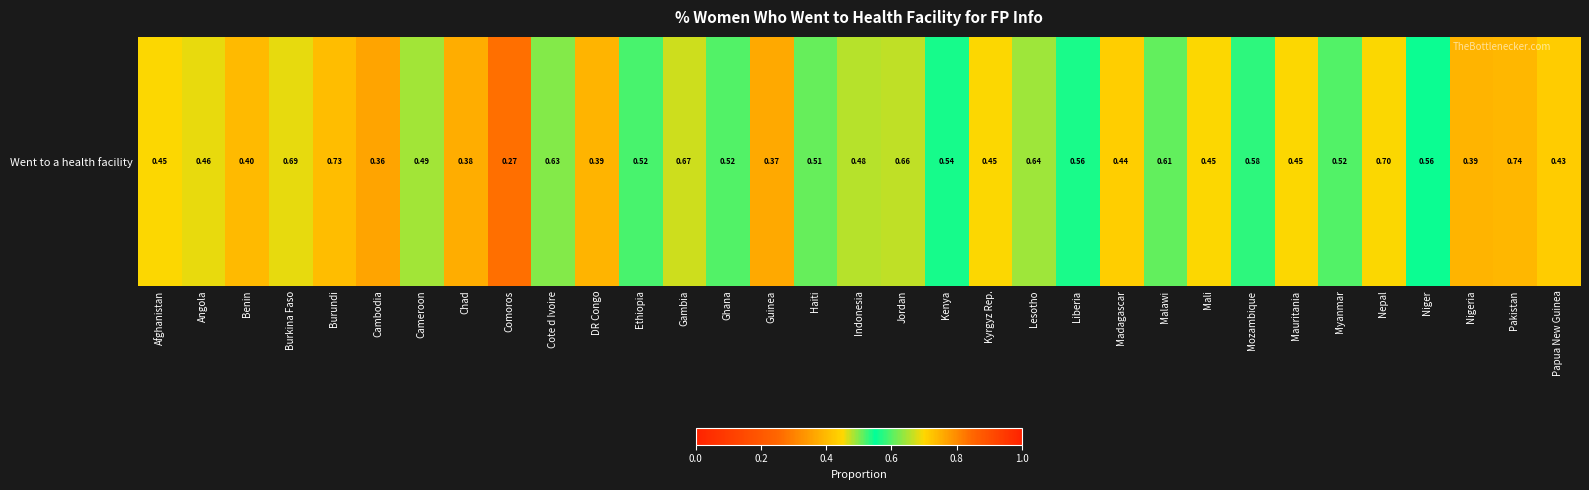

True or false: the data shows 0.4 at Benin.

True